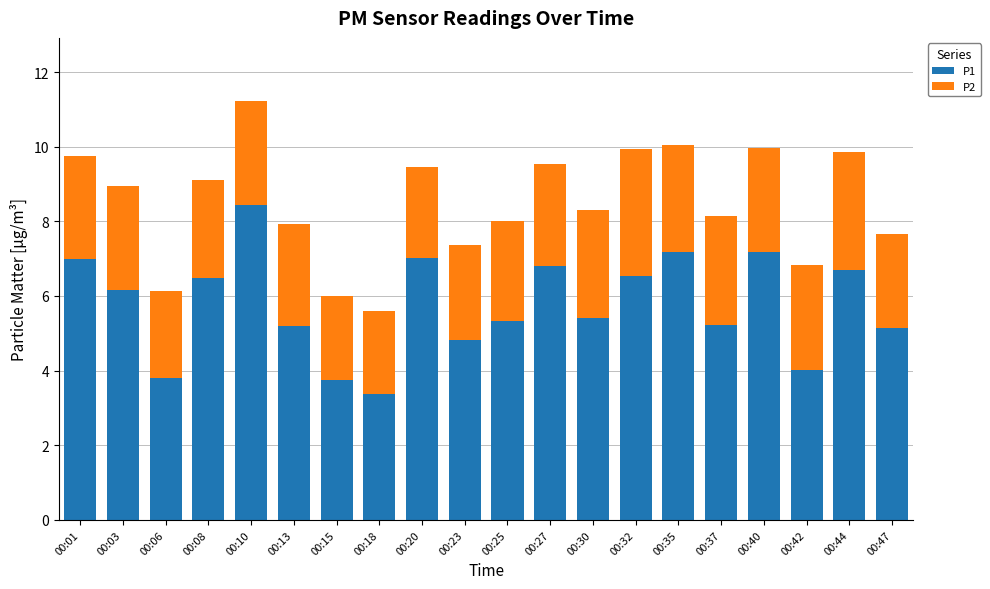

What is the sum of all P1 values?

115.5